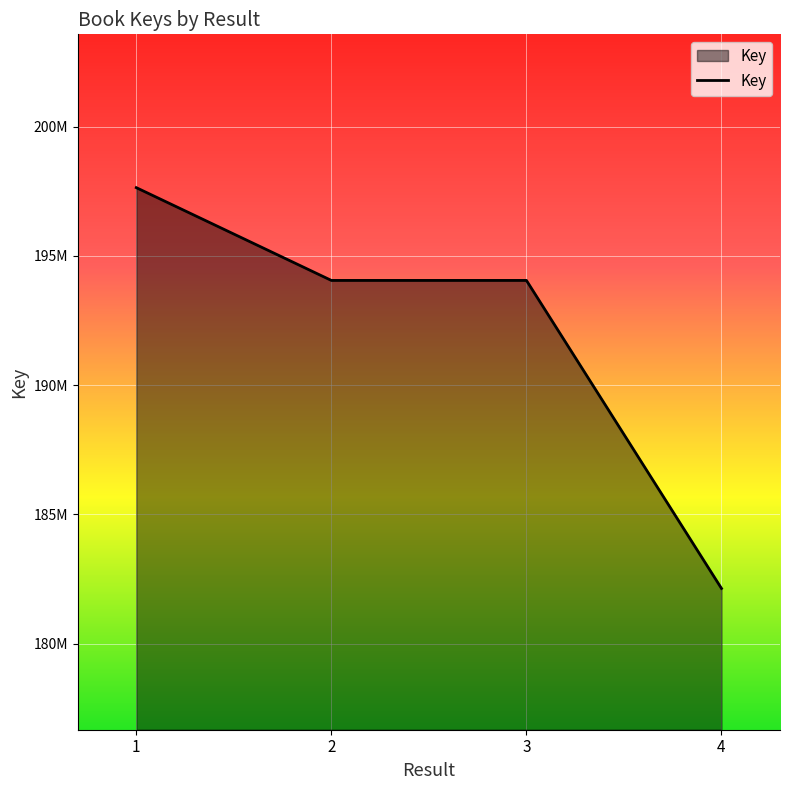

What is the ratio of the value at 3 to the value at 4?

1.1